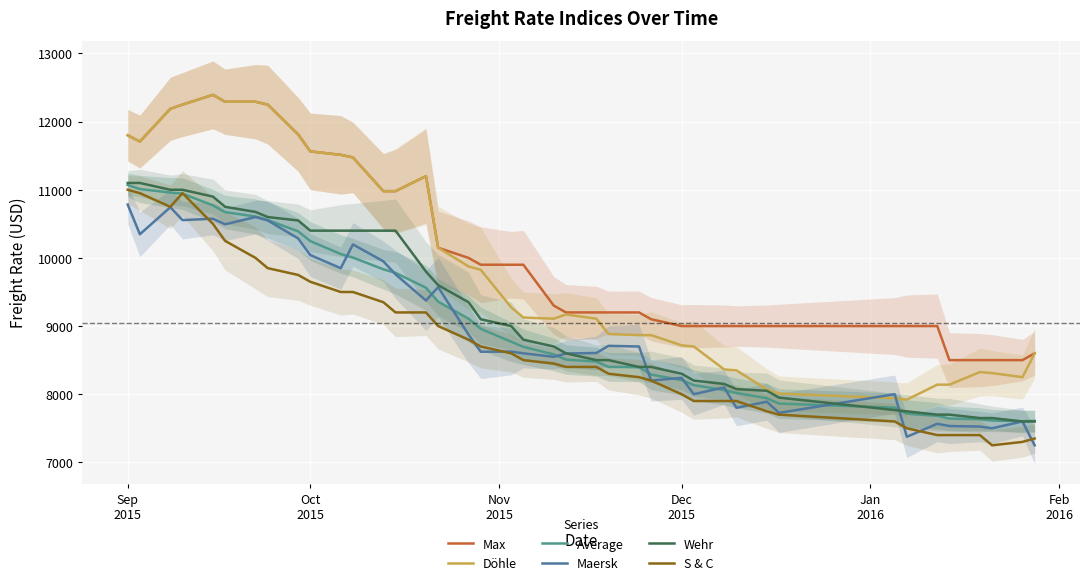

At which category does the chart reach its minimum across all series?

28.01.2016